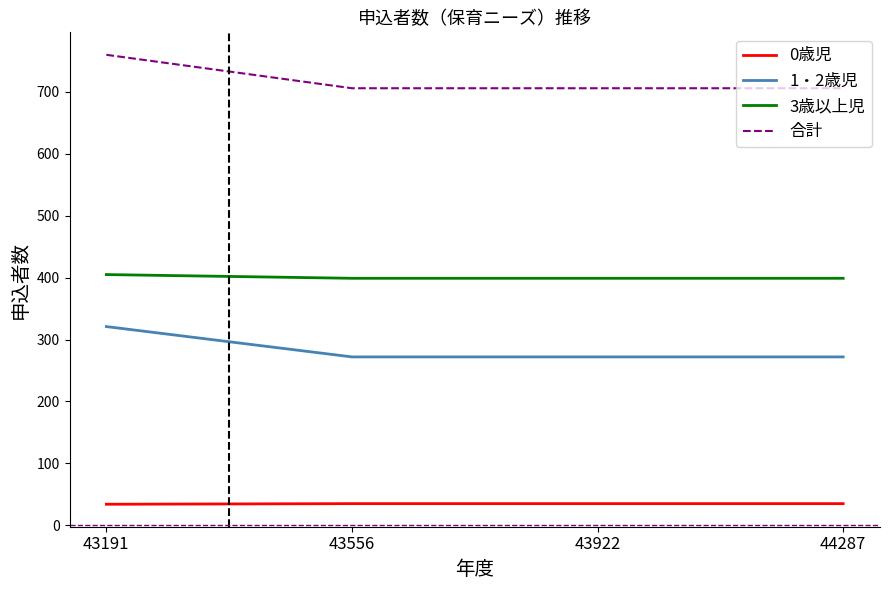

Does the chart have visible grid lines?

No